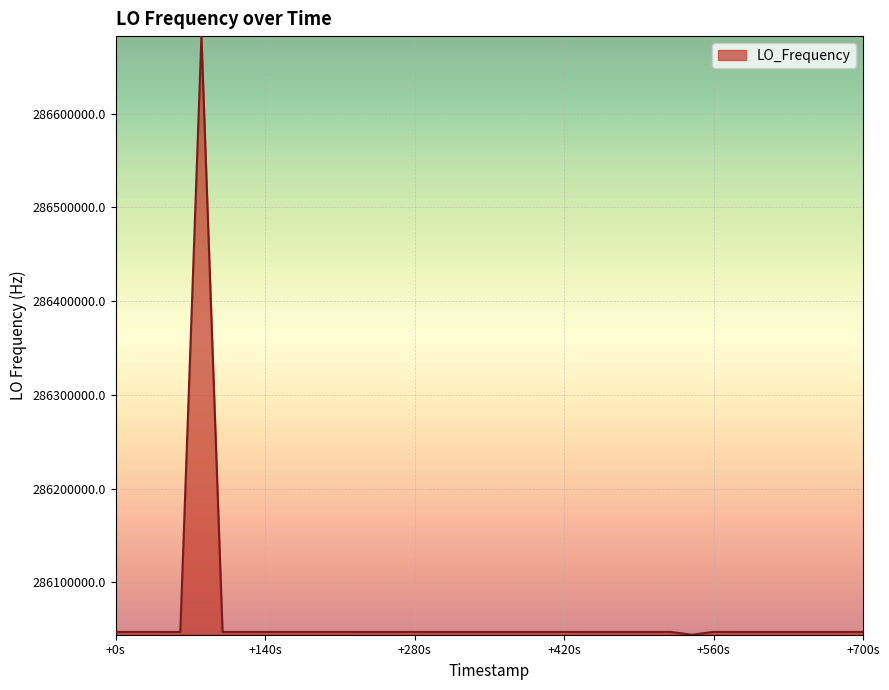

What is the smallest value displayed?

286044035.9